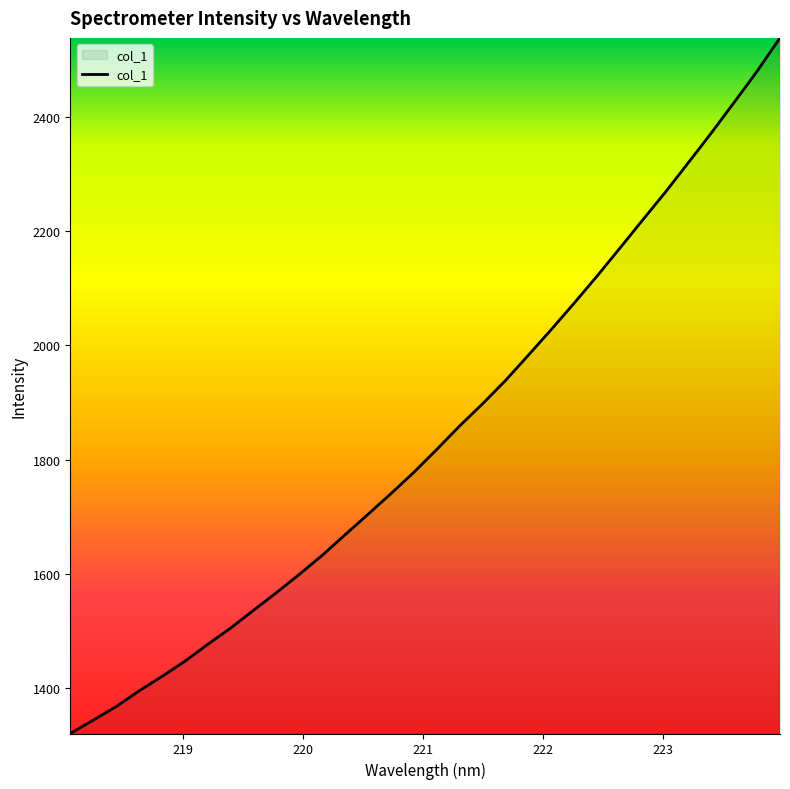

What is the smallest value displayed?

1320.0